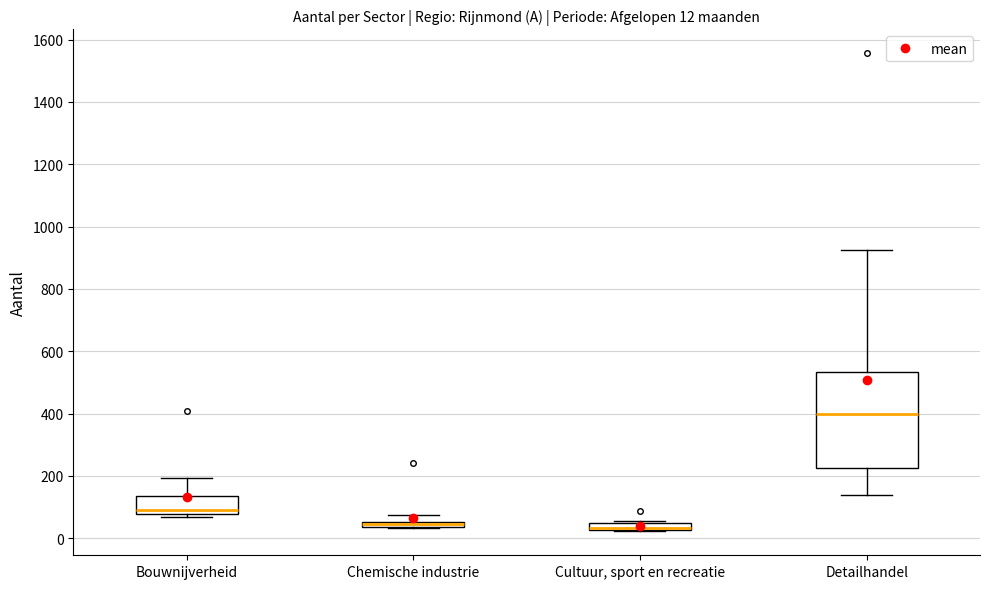

Comparing the boxes themselves (not the whiskers), which one is the tallest?

Detailhandel